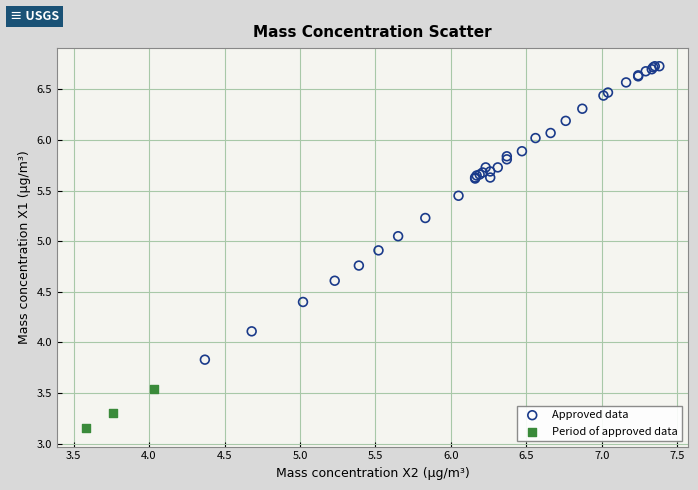

What are all the series names shown in the legend?

Approved data, Period of approved data